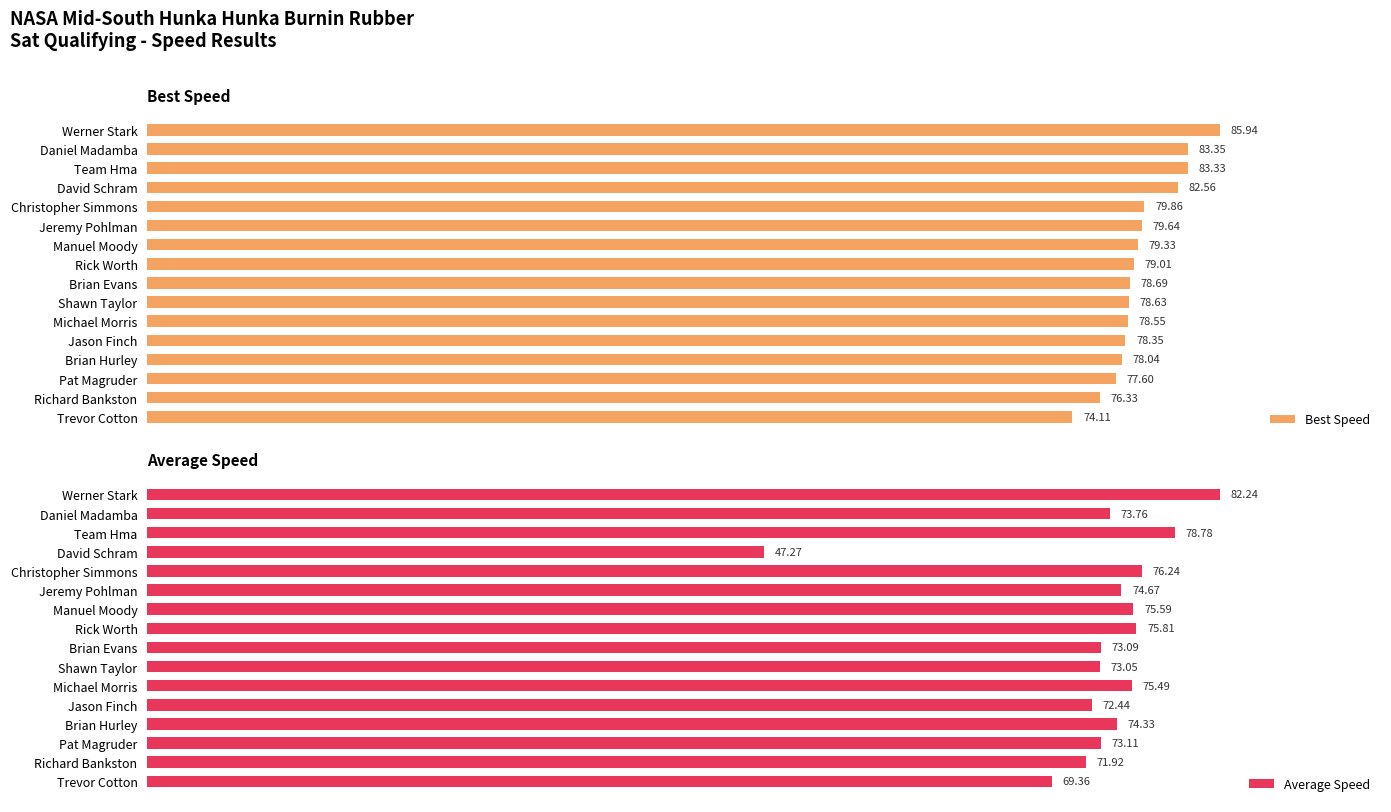

Rank the categories by Average Speed value from lowest to highest.

David Schram, Trevor Cotton, Richard Bankston, Jason Finch, Shawn Taylor, Brian Evans, Pat Magruder, Daniel Madamba, Brian Hurley, Jeremy Pohlman, Michael Morris, Manuel Moody, Rick Worth, Christopher Simmons, Team Hma, Werner Stark